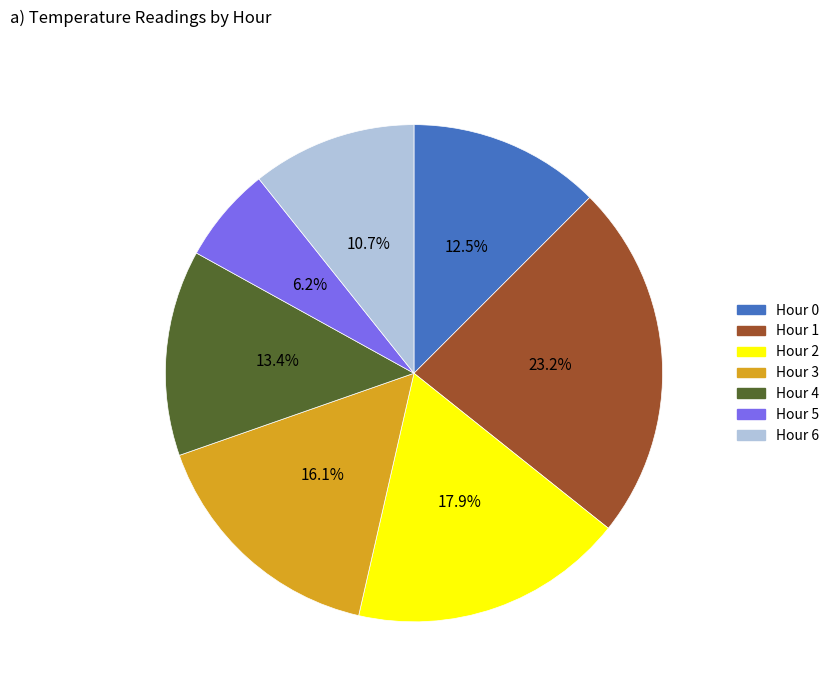

Rank the categories by value from highest to lowest.

Hour 1, Hour 2, Hour 3, Hour 4, Hour 0, Hour 6, Hour 5